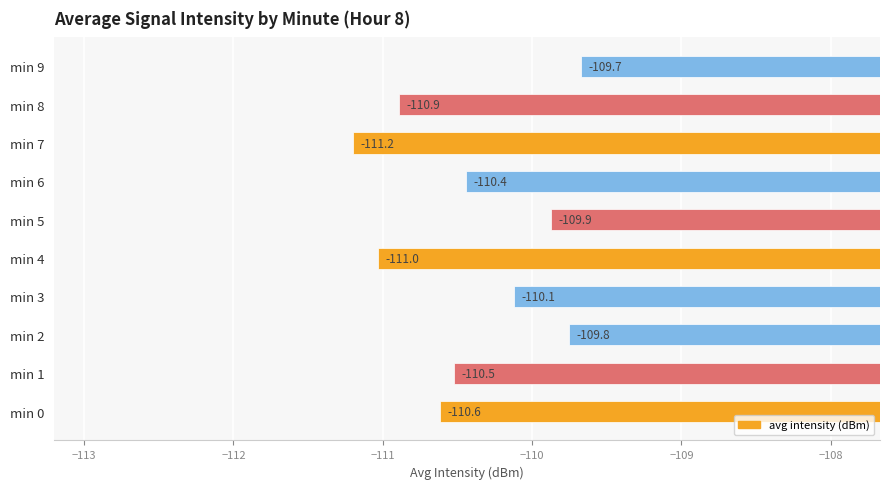

At which category does the chart reach its minimum across all series?

min 7